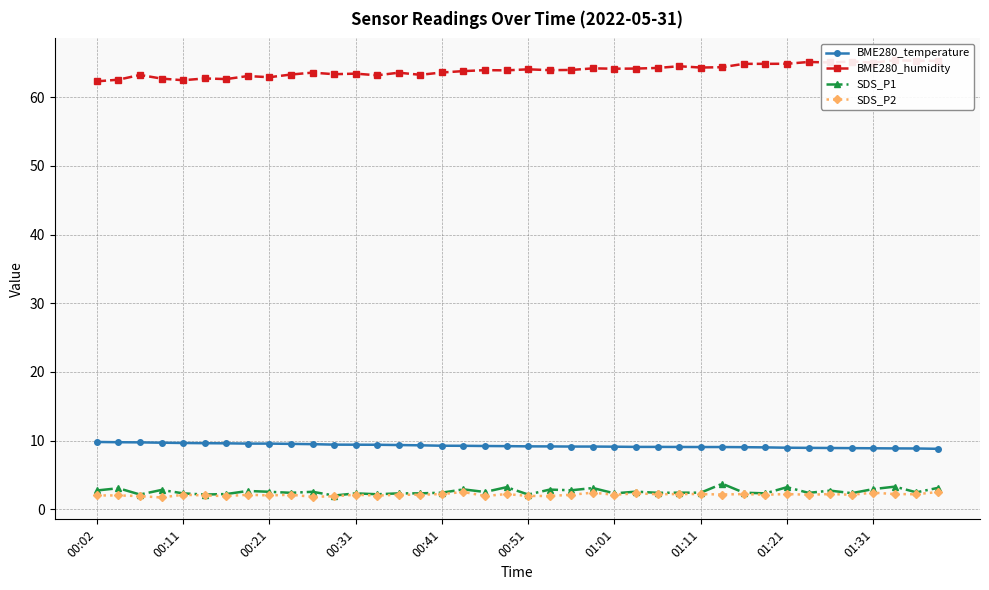

What is the minimum value for SDS_P2?

1.7